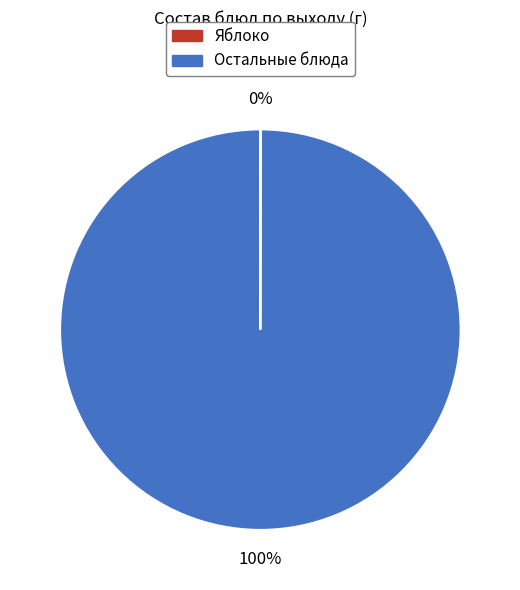

Does any single category account for the majority?

Yes